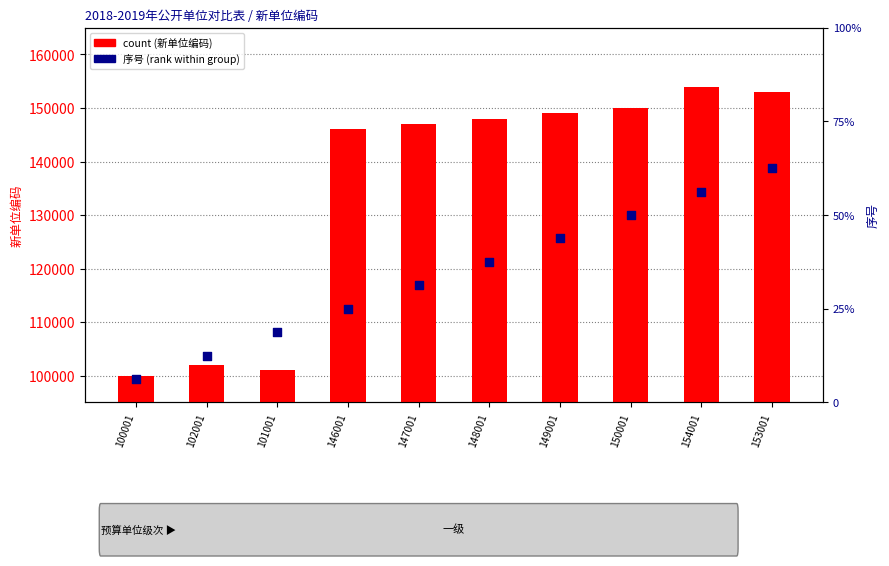

What is the total value across all series at 154001?

154010